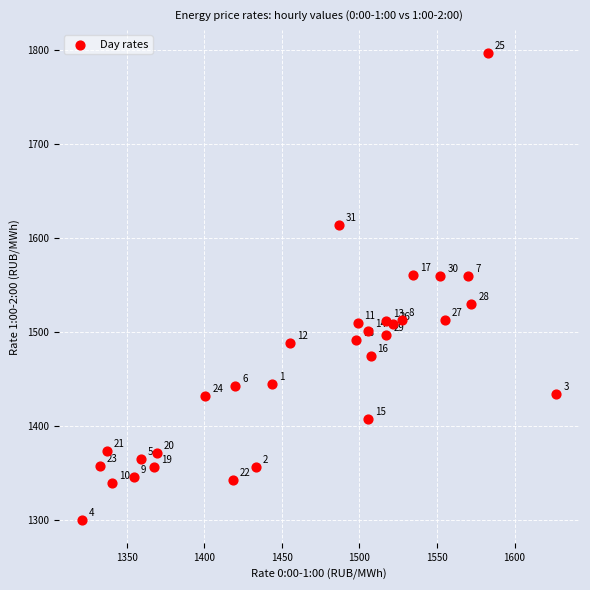

What is the range of X values (max minus min)?

305.6